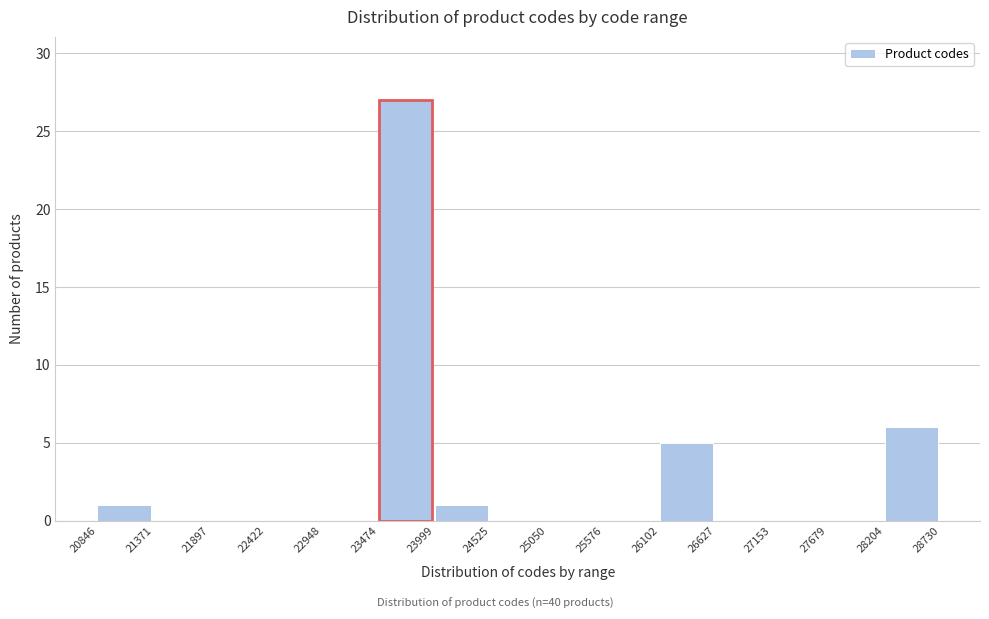

Reading right to left, list all the values displayed in this chart.

28204=6	27679=0	27153=0	26627=0	26102=5	25576=0	25050=0	24525=0	23999=1	23474=27	22948=0	22422=0	21897=0	21371=0	20846=1